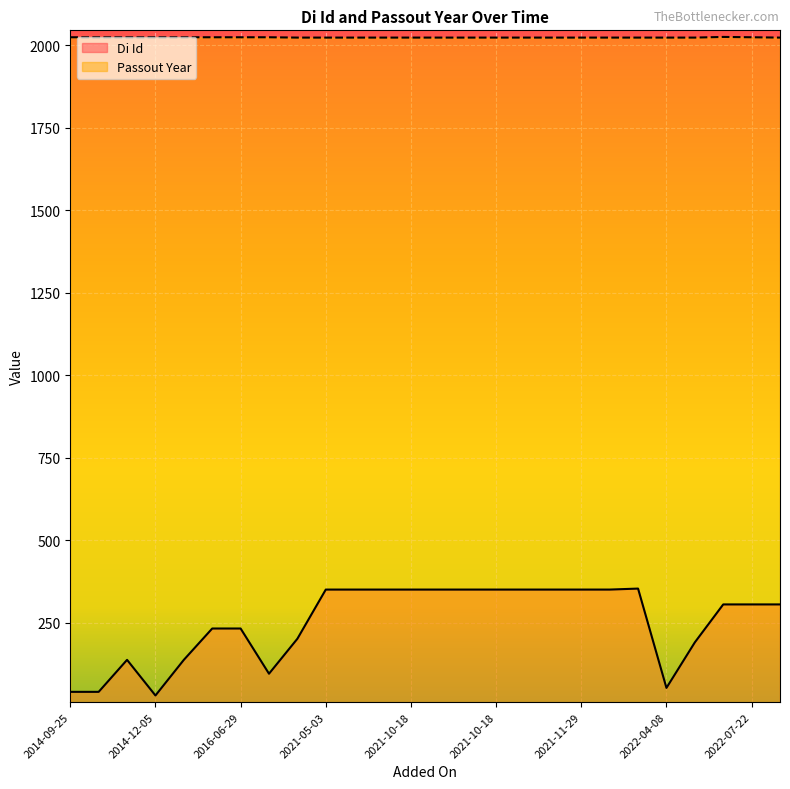

What is the highest value of the Passout Year series?

2025